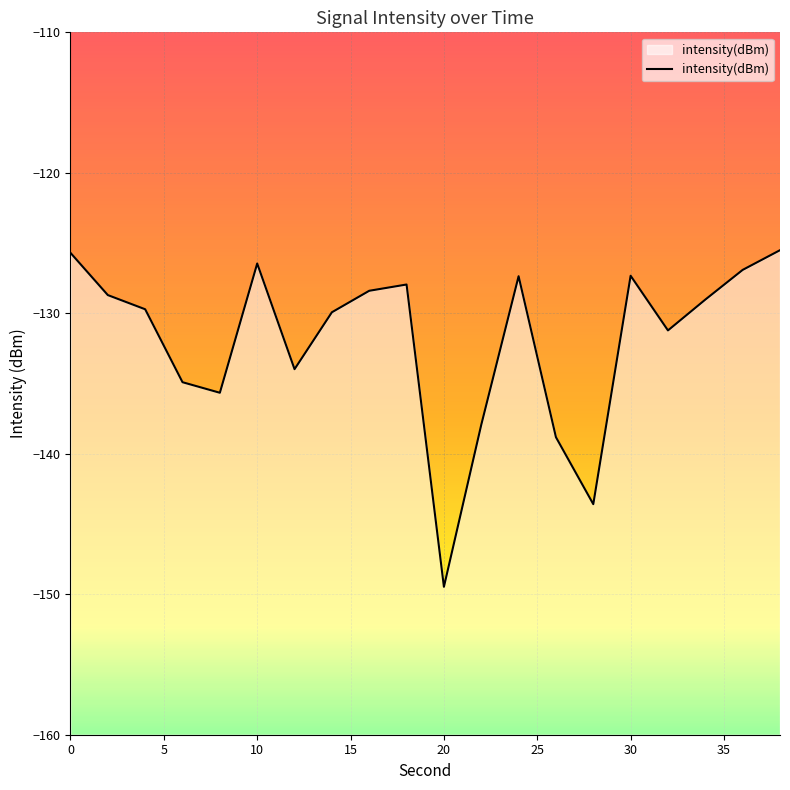

Rank the categories by value from highest to lowest.

38, 0, 10, 36, 30, 24, 18, 16, 2, 34, 4, 14, 32, 12, 6, 8, 22, 26, 28, 20